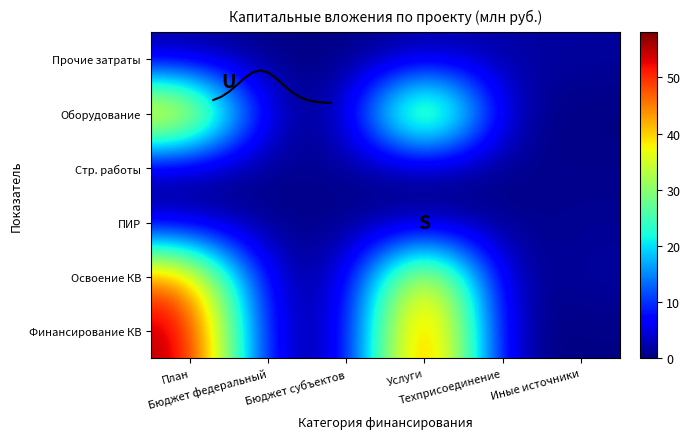

Which has a higher value, Бюджет субъектов or Услуги?

Услуги